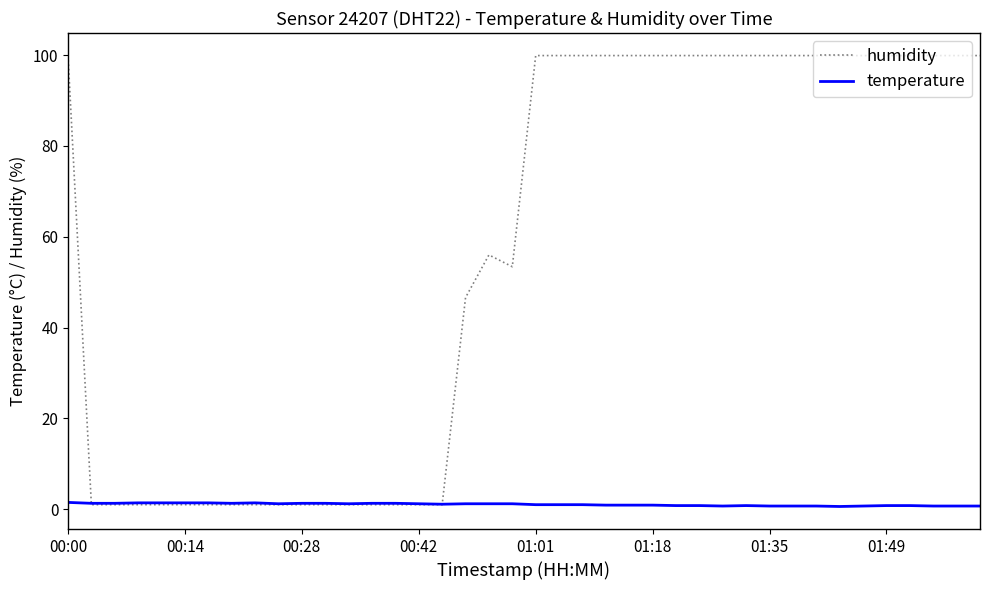

Which series has the largest range (max minus min)?

humidity